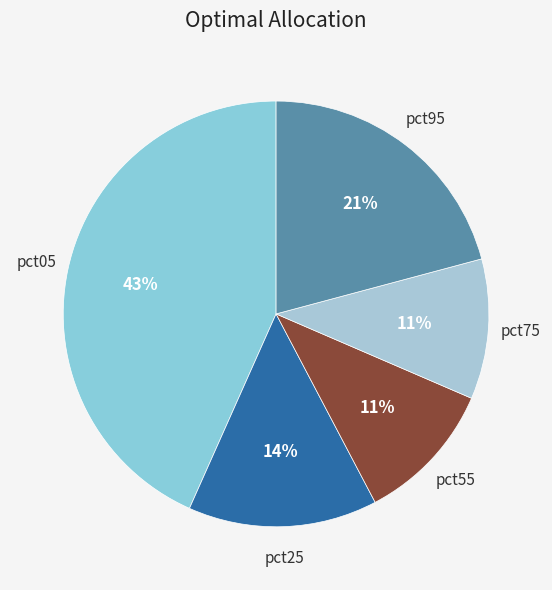

Count the number of slices in the pie.

5